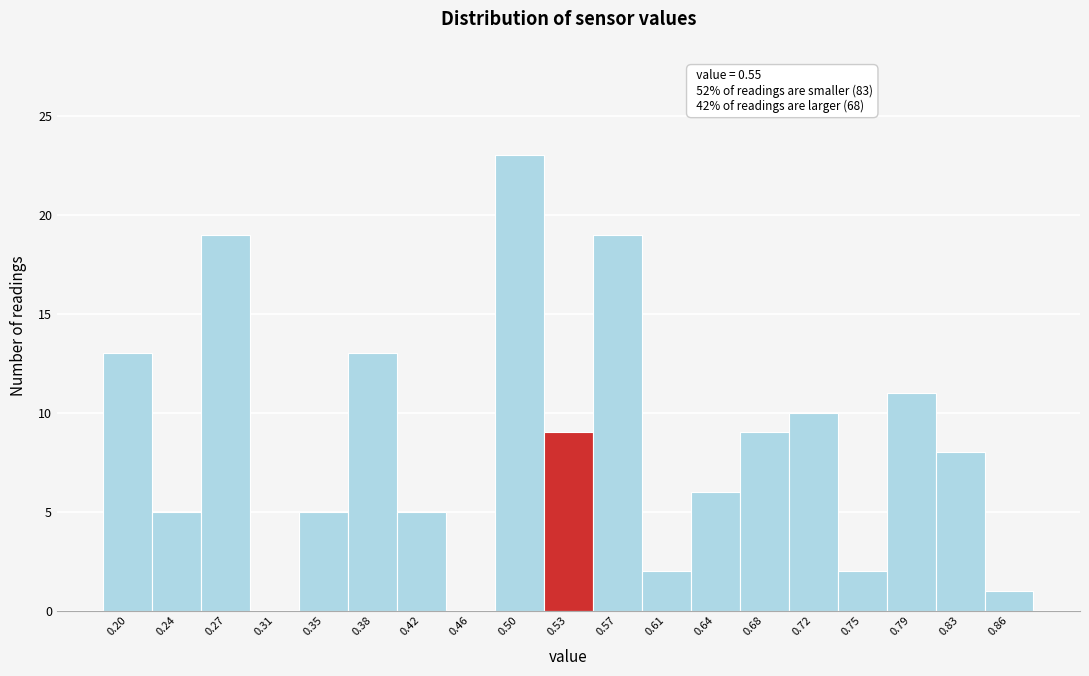

Reading left to right, extract all data points from this chart.

0.20=13	0.24=5	0.27=19	0.31=0	0.35=5	0.38=13	0.42=5	0.46=0	0.50=23	0.53=9	0.57=19	0.61=2	0.64=6	0.68=9	0.72=10	0.75=2	0.79=11	0.83=8	0.86=1